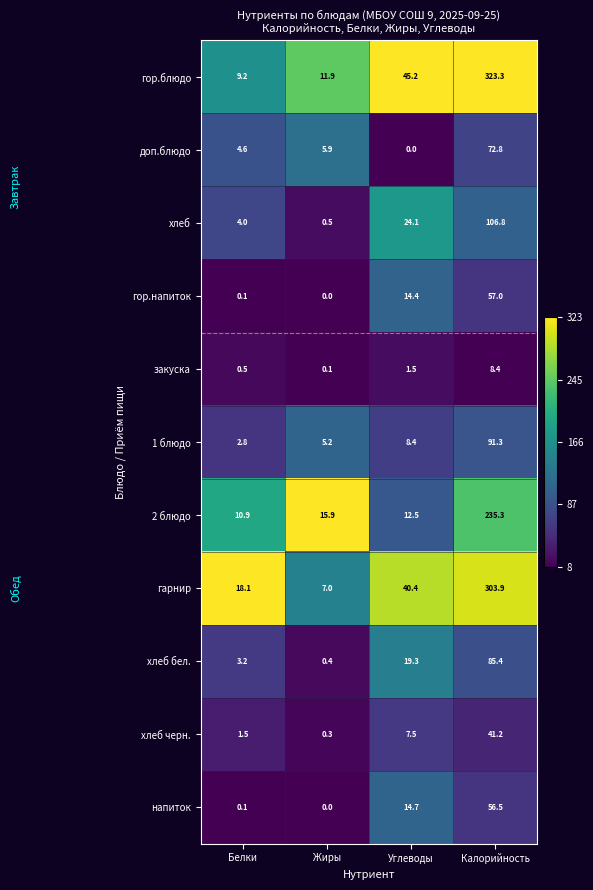

What is the difference between the second highest and second lowest values in the хлеб series?

20.1